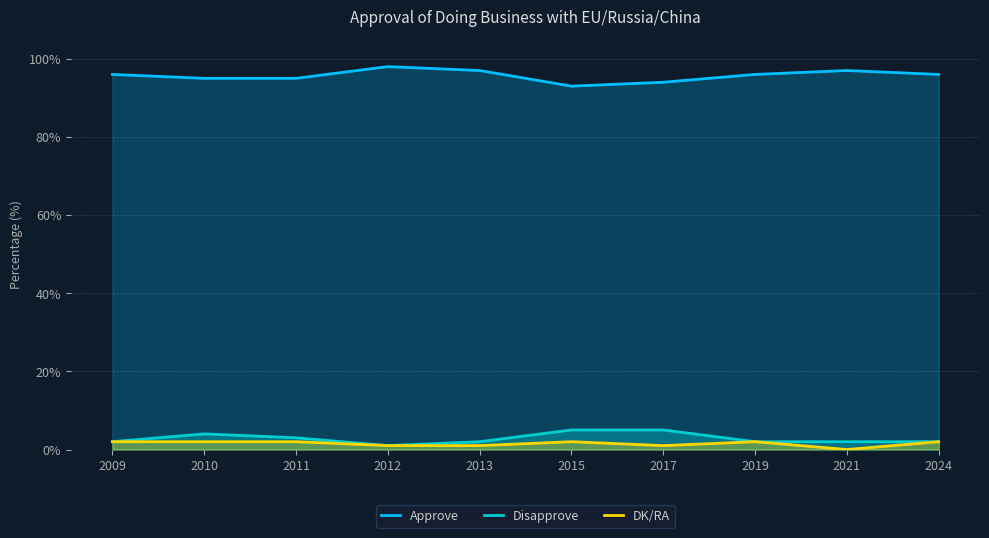

What are all the series names shown in the legend?

Approve, Disapprove, DK/RA